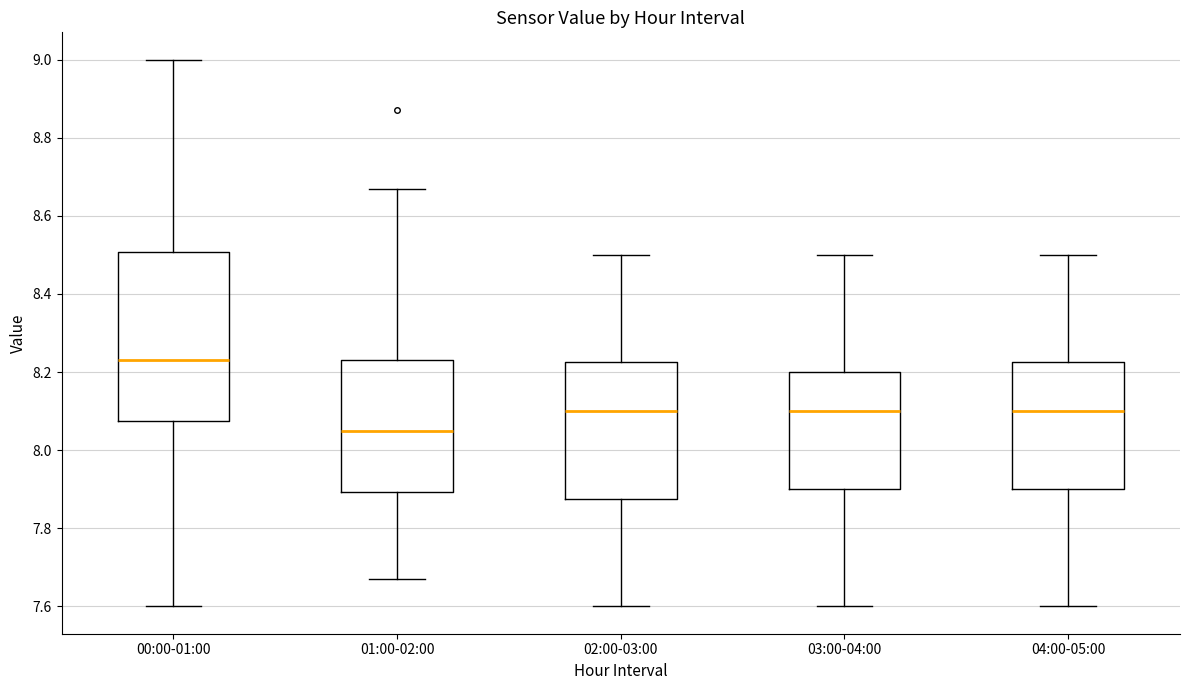

Reading left to right, transcribe this box plot: for each box, give where its median line is, the range the box spans, and where its two whiskers end, as read against the y-axis. The values are not printed on the chart, so give them approximately, as read against the axis.

00:00-01:00: median 8.24, box 8.08 to 8.50, whiskers 7.60 to 9.00
01:00-02:00: median 8.06, box 7.90 to 8.24, whiskers 7.68 to 8.68
02:00-03:00: median 8.10, box 7.88 to 8.22, whiskers 7.60 to 8.50
03:00-04:00: median 8.10, box 7.90 to 8.20, whiskers 7.60 to 8.50
04:00-05:00: median 8.10, box 7.90 to 8.22, whiskers 7.60 to 8.50